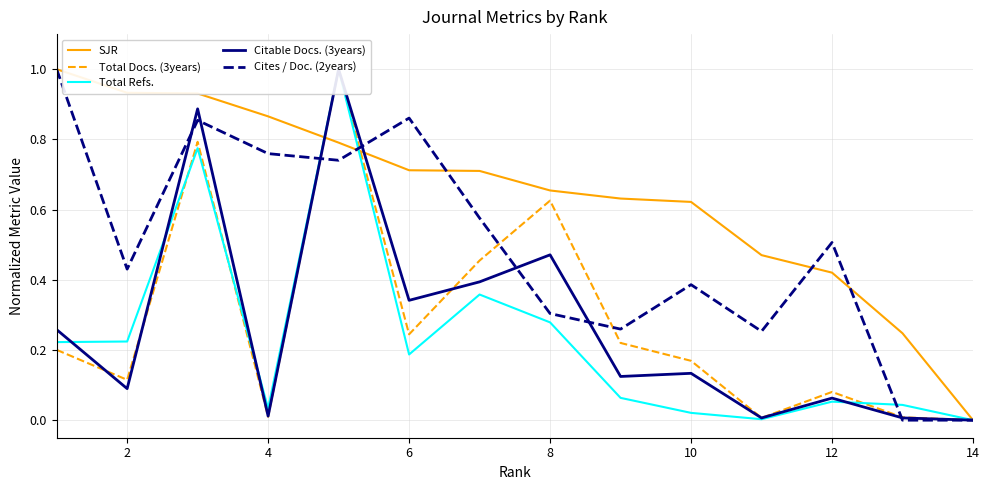

Does the chart display data point markers on the line(s)?

No